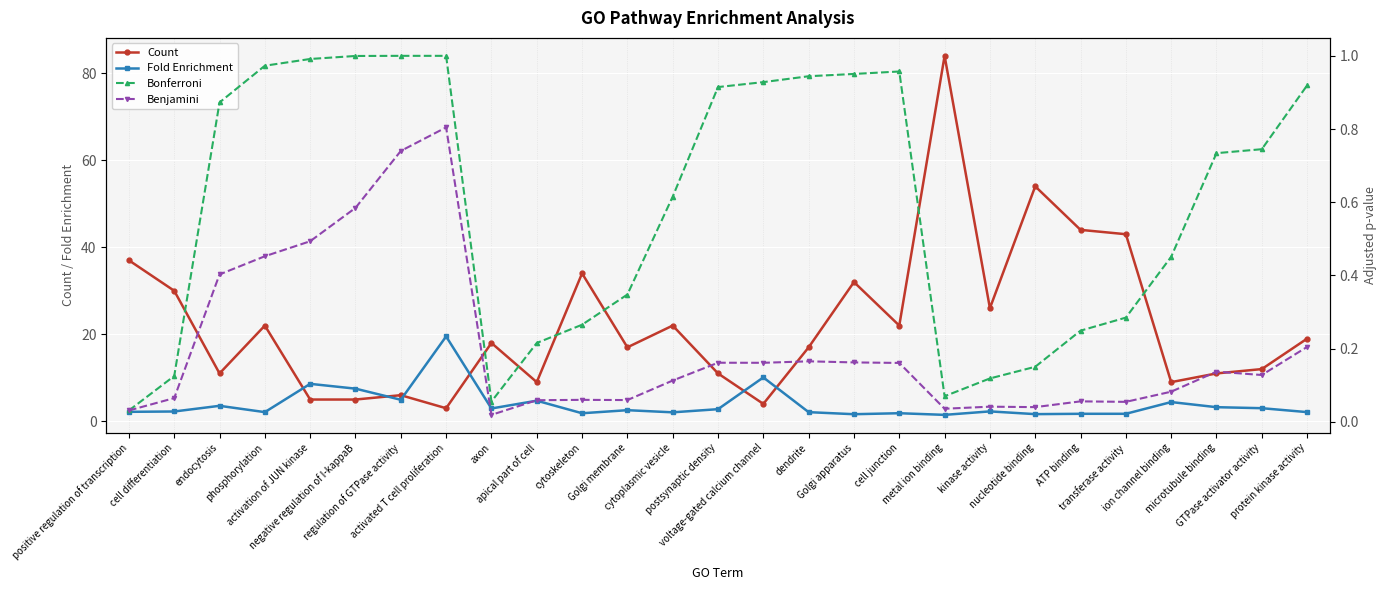

Which has a higher value, nucleotide binding or positive regulation of transcription?

nucleotide binding